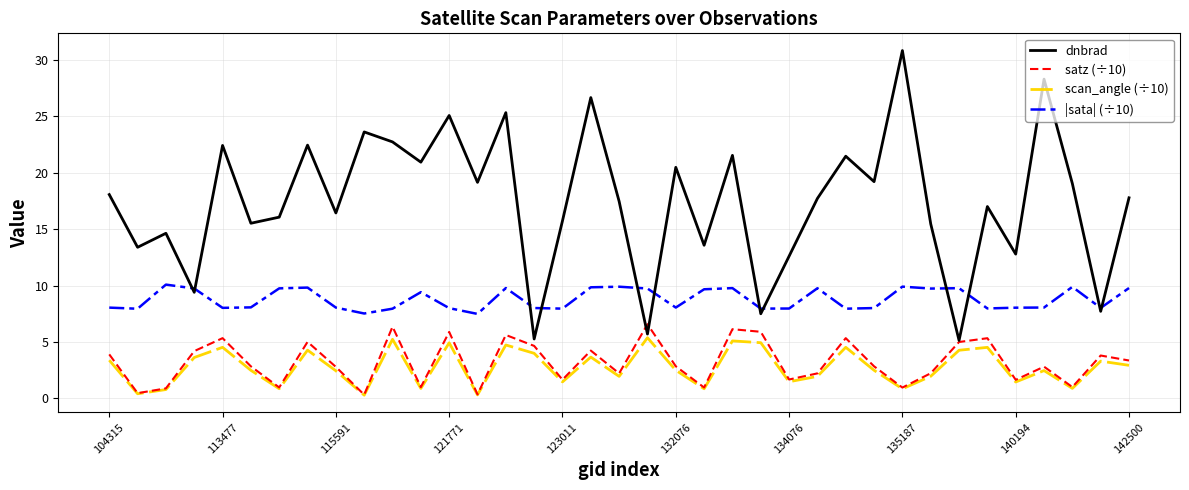

Which series has the largest range (max minus min)?

dnbrad